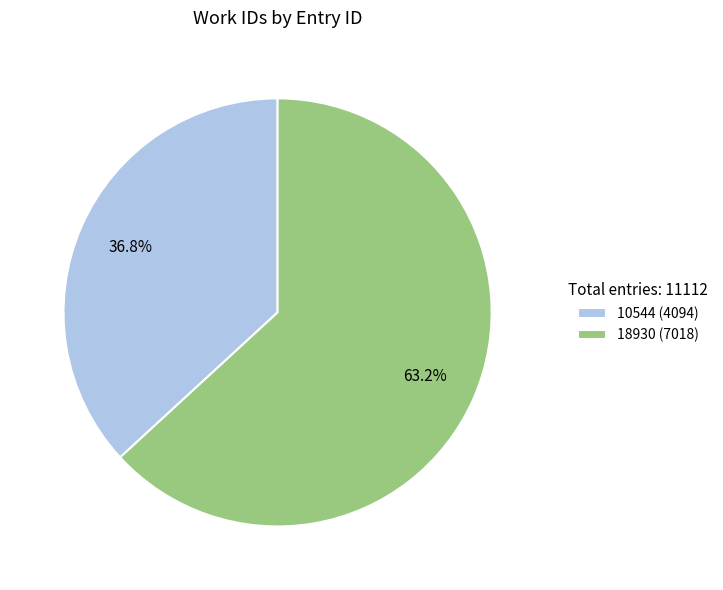

What is the majority slice?

18930